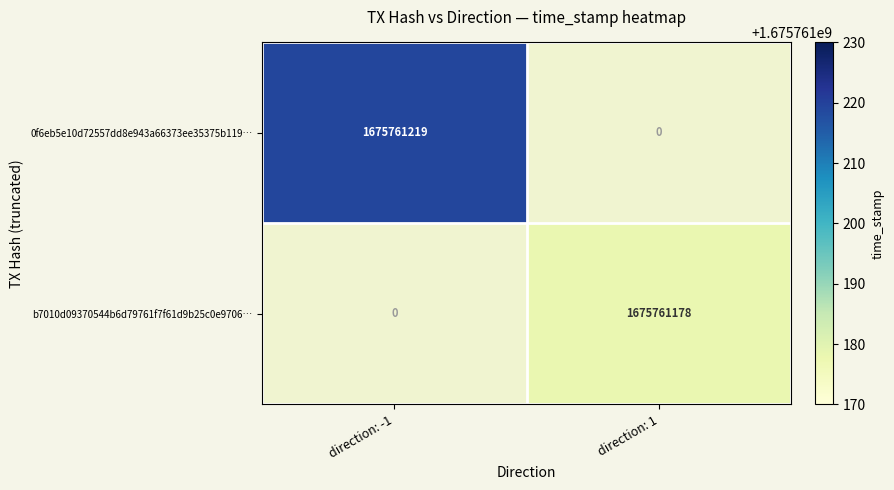

Which series has the largest total across all categories?

0f6eb5e10d72557dd8e943a66373ee35375b119…